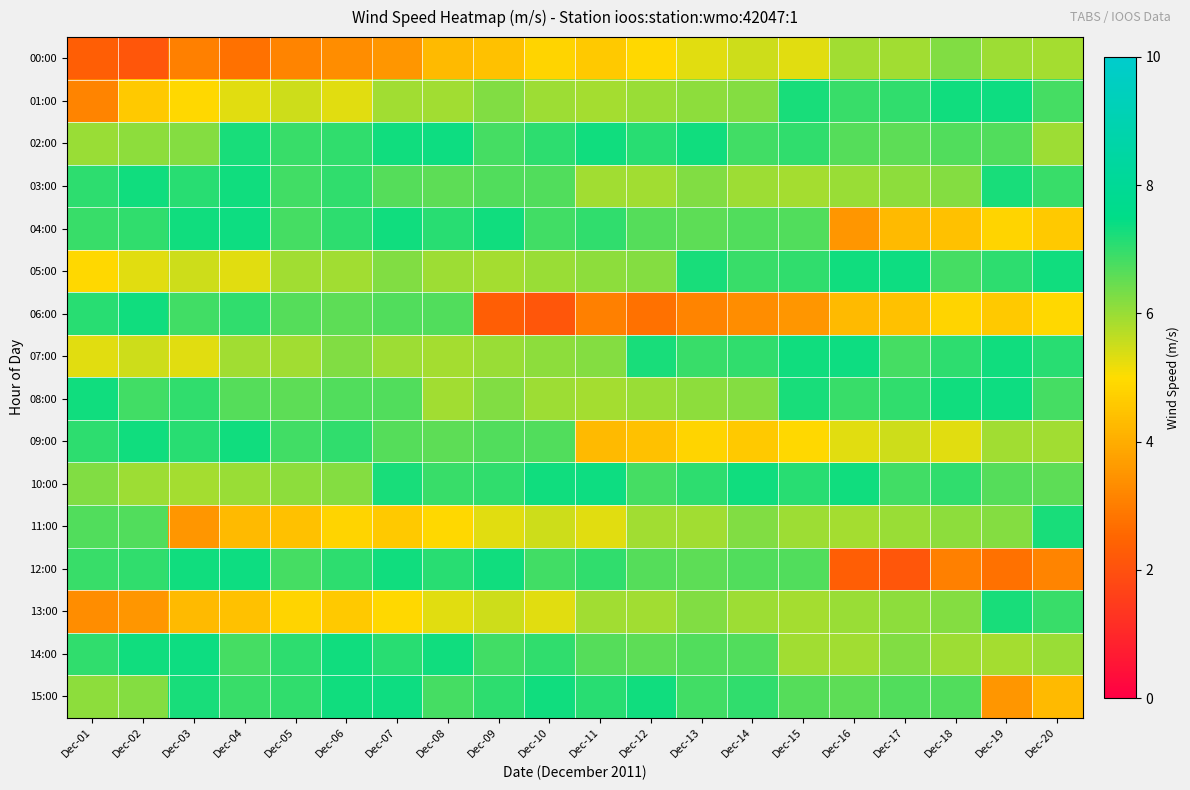

Reading left to right, transcribe all the data shown in this chart.

00:00: Dec-01=2.3	Dec-02=2.1	Dec-03=3.1	Dec-04=2.7	Dec-05=3.1	Dec-06=3.3	Dec-07=3.5	Dec-08=4.3	Dec-09=4.4	Dec-10=4.8	Dec-11=4.6	Dec-12=4.9	Dec-13=5.3	Dec-14=5.5	Dec-15=5.3	Dec-16=5.9	Dec-17=5.9	Dec-18=6.2	Dec-19=6.0	Dec-20=5.9
01:00: Dec-01=3.2	Dec-02=4.6	Dec-03=4.9	Dec-04=5.3	Dec-05=5.5	Dec-06=5.3	Dec-07=5.9	Dec-08=5.9	Dec-09=6.2	Dec-10=6.0	Dec-11=5.9	Dec-12=6.0	Dec-13=6.1	Dec-14=6.2	Dec-15=7.2	Dec-16=6.9	Dec-17=7.0	Dec-18=7.3	Dec-19=7.4	Dec-20=6.8
02:00: Dec-01=6.0	Dec-02=6.1	Dec-03=6.2	Dec-04=7.2	Dec-05=6.9	Dec-06=7.0	Dec-07=7.3	Dec-08=7.4	Dec-09=6.8	Dec-10=7.1	Dec-11=7.3	Dec-12=7.1	Dec-13=7.3	Dec-14=6.9	Dec-15=7.0	Dec-16=6.7	Dec-17=6.6	Dec-18=6.7	Dec-19=6.7	Dec-20=6.0
03:00: Dec-01=7.1	Dec-02=7.3	Dec-03=7.1	Dec-04=7.3	Dec-05=6.9	Dec-06=7.0	Dec-07=6.7	Dec-08=6.6	Dec-09=6.7	Dec-10=6.7	Dec-11=5.9	Dec-12=5.9	Dec-13=6.2	Dec-14=6.0	Dec-15=5.9	Dec-16=6.0	Dec-17=6.1	Dec-18=6.2	Dec-19=7.2	Dec-20=6.9
04:00: Dec-01=6.9	Dec-02=7.0	Dec-03=7.3	Dec-04=7.4	Dec-05=6.8	Dec-06=7.1	Dec-07=7.3	Dec-08=7.1	Dec-09=7.3	Dec-10=6.9	Dec-11=7.0	Dec-12=6.7	Dec-13=6.6	Dec-14=6.7	Dec-15=6.7	Dec-16=3.5	Dec-17=4.3	Dec-18=4.4	Dec-19=4.8	Dec-20=4.6
05:00: Dec-01=4.9	Dec-02=5.3	Dec-03=5.5	Dec-04=5.3	Dec-05=5.9	Dec-06=5.9	Dec-07=6.2	Dec-08=6.0	Dec-09=5.9	Dec-10=6.0	Dec-11=6.1	Dec-12=6.2	Dec-13=7.2	Dec-14=6.9	Dec-15=7.0	Dec-16=7.3	Dec-17=7.4	Dec-18=6.8	Dec-19=7.1	Dec-20=7.3
06:00: Dec-01=7.1	Dec-02=7.3	Dec-03=6.9	Dec-04=7.0	Dec-05=6.7	Dec-06=6.6	Dec-07=6.7	Dec-08=6.7	Dec-09=2.3	Dec-10=2.1	Dec-11=3.1	Dec-12=2.7	Dec-13=3.1	Dec-14=3.3	Dec-15=3.5	Dec-16=4.3	Dec-17=4.4	Dec-18=4.8	Dec-19=4.6	Dec-20=4.9
07:00: Dec-01=5.3	Dec-02=5.5	Dec-03=5.3	Dec-04=5.9	Dec-05=5.9	Dec-06=6.2	Dec-07=6.0	Dec-08=5.9	Dec-09=6.0	Dec-10=6.1	Dec-11=6.2	Dec-12=7.2	Dec-13=6.9	Dec-14=7.0	Dec-15=7.3	Dec-16=7.4	Dec-17=6.8	Dec-18=7.1	Dec-19=7.3	Dec-20=7.1
08:00: Dec-01=7.3	Dec-02=6.9	Dec-03=7.0	Dec-04=6.7	Dec-05=6.6	Dec-06=6.7	Dec-07=6.7	Dec-08=5.9	Dec-09=6.2	Dec-10=6.0	Dec-11=5.9	Dec-12=6.0	Dec-13=6.1	Dec-14=6.2	Dec-15=7.2	Dec-16=6.9	Dec-17=7.0	Dec-18=7.3	Dec-19=7.4	Dec-20=6.8
09:00: Dec-01=7.1	Dec-02=7.3	Dec-03=7.1	Dec-04=7.3	Dec-05=6.9	Dec-06=7.0	Dec-07=6.7	Dec-08=6.6	Dec-09=6.7	Dec-10=6.7	Dec-11=4.3	Dec-12=4.4	Dec-13=4.8	Dec-14=4.6	Dec-15=4.9	Dec-16=5.3	Dec-17=5.5	Dec-18=5.3	Dec-19=5.9	Dec-20=5.9
10:00: Dec-01=6.2	Dec-02=6.0	Dec-03=5.9	Dec-04=6.0	Dec-05=6.1	Dec-06=6.2	Dec-07=7.2	Dec-08=6.9	Dec-09=7.0	Dec-10=7.3	Dec-11=7.4	Dec-12=6.8	Dec-13=7.1	Dec-14=7.3	Dec-15=7.1	Dec-16=7.3	Dec-17=6.9	Dec-18=7.0	Dec-19=6.7	Dec-20=6.6
11:00: Dec-01=6.7	Dec-02=6.7	Dec-03=3.5	Dec-04=4.3	Dec-05=4.4	Dec-06=4.8	Dec-07=4.6	Dec-08=4.9	Dec-09=5.3	Dec-10=5.5	Dec-11=5.3	Dec-12=5.9	Dec-13=5.9	Dec-14=6.2	Dec-15=6.0	Dec-16=5.9	Dec-17=6.0	Dec-18=6.1	Dec-19=6.2	Dec-20=7.2
12:00: Dec-01=6.9	Dec-02=7.0	Dec-03=7.3	Dec-04=7.4	Dec-05=6.8	Dec-06=7.1	Dec-07=7.3	Dec-08=7.1	Dec-09=7.3	Dec-10=6.9	Dec-11=7.0	Dec-12=6.7	Dec-13=6.6	Dec-14=6.7	Dec-15=6.7	Dec-16=2.3	Dec-17=2.1	Dec-18=3.1	Dec-19=2.7	Dec-20=3.1
13:00: Dec-01=3.3	Dec-02=3.5	Dec-03=4.3	Dec-04=4.4	Dec-05=4.8	Dec-06=4.6	Dec-07=4.9	Dec-08=5.3	Dec-09=5.5	Dec-10=5.3	Dec-11=5.9	Dec-12=5.9	Dec-13=6.2	Dec-14=6.0	Dec-15=5.9	Dec-16=6.0	Dec-17=6.1	Dec-18=6.2	Dec-19=7.2	Dec-20=6.9
14:00: Dec-01=7.0	Dec-02=7.3	Dec-03=7.4	Dec-04=6.8	Dec-05=7.1	Dec-06=7.3	Dec-07=7.1	Dec-08=7.3	Dec-09=6.9	Dec-10=7.0	Dec-11=6.7	Dec-12=6.6	Dec-13=6.7	Dec-14=6.7	Dec-15=5.9	Dec-16=5.9	Dec-17=6.2	Dec-18=6.0	Dec-19=5.9	Dec-20=6.0
15:00: Dec-01=6.1	Dec-02=6.2	Dec-03=7.2	Dec-04=6.9	Dec-05=7.0	Dec-06=7.3	Dec-07=7.4	Dec-08=6.8	Dec-09=7.1	Dec-10=7.3	Dec-11=7.1	Dec-12=7.3	Dec-13=6.9	Dec-14=7.0	Dec-15=6.7	Dec-16=6.6	Dec-17=6.7	Dec-18=6.7	Dec-19=3.5	Dec-20=4.3